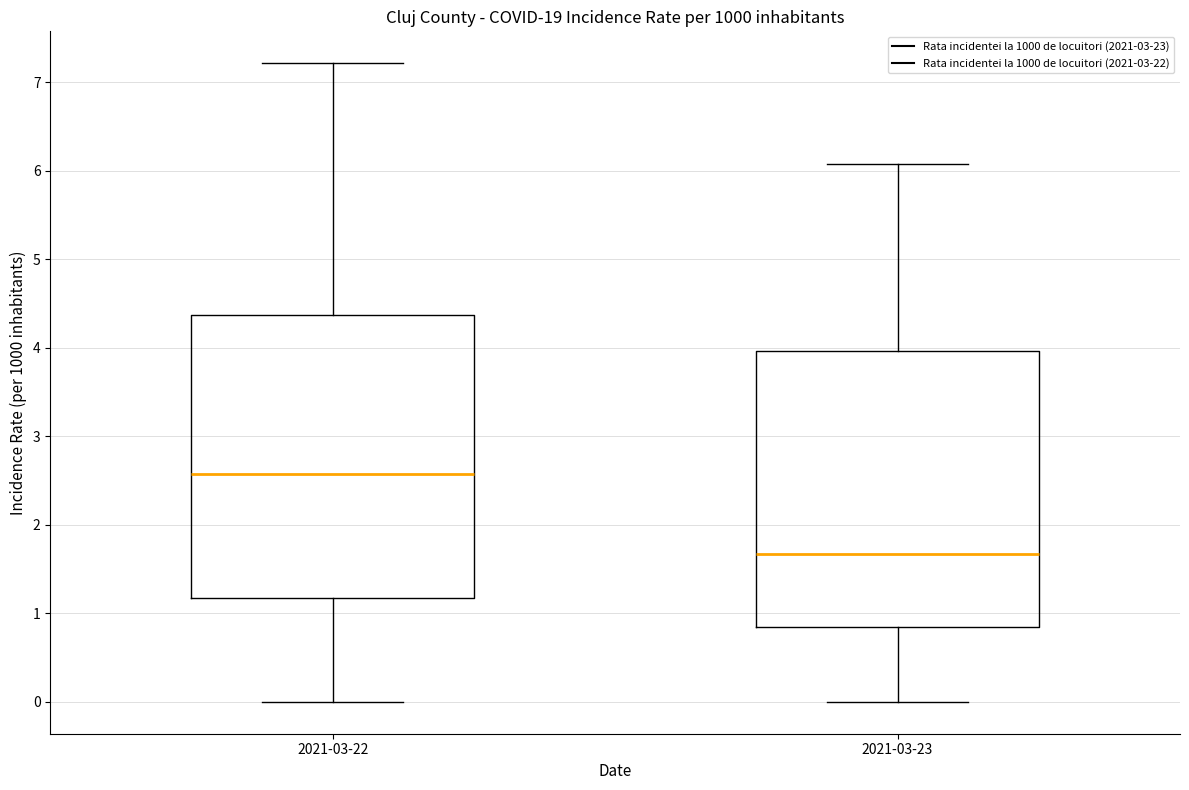

Where is the upper edge of the box for 2021-03-22 on the y-axis? The values are not printed on the chart, so give them approximately, as read against the axis.

4.4